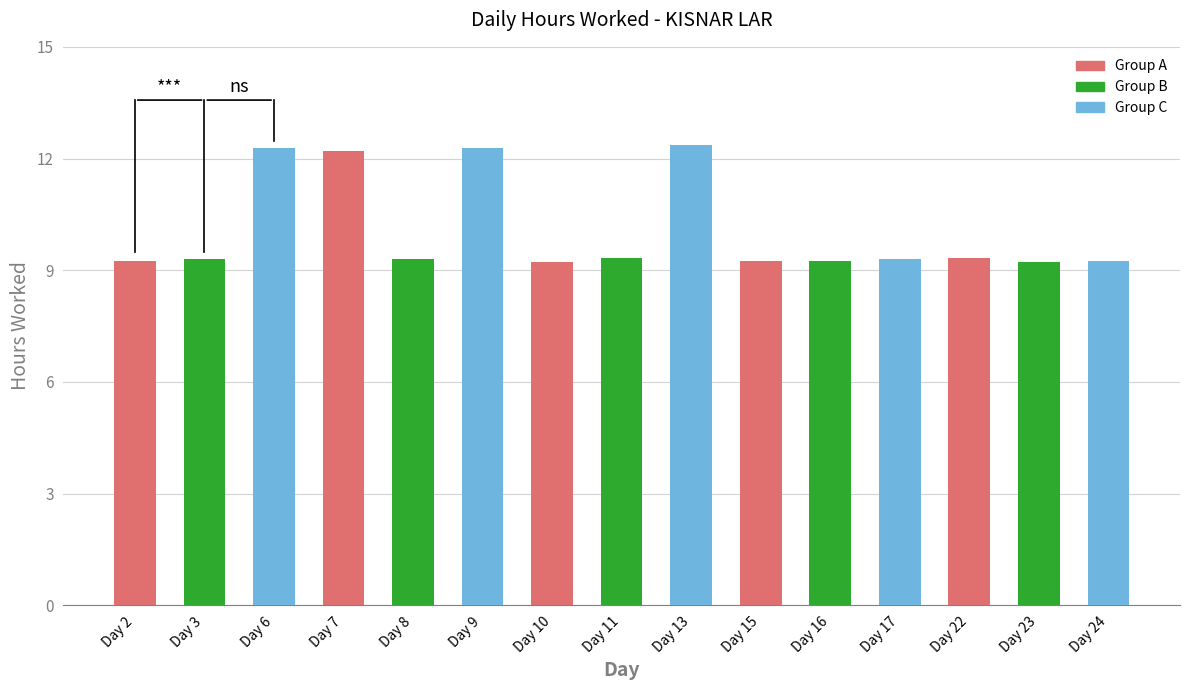

What is the difference between the second highest and second lowest values?

3.0